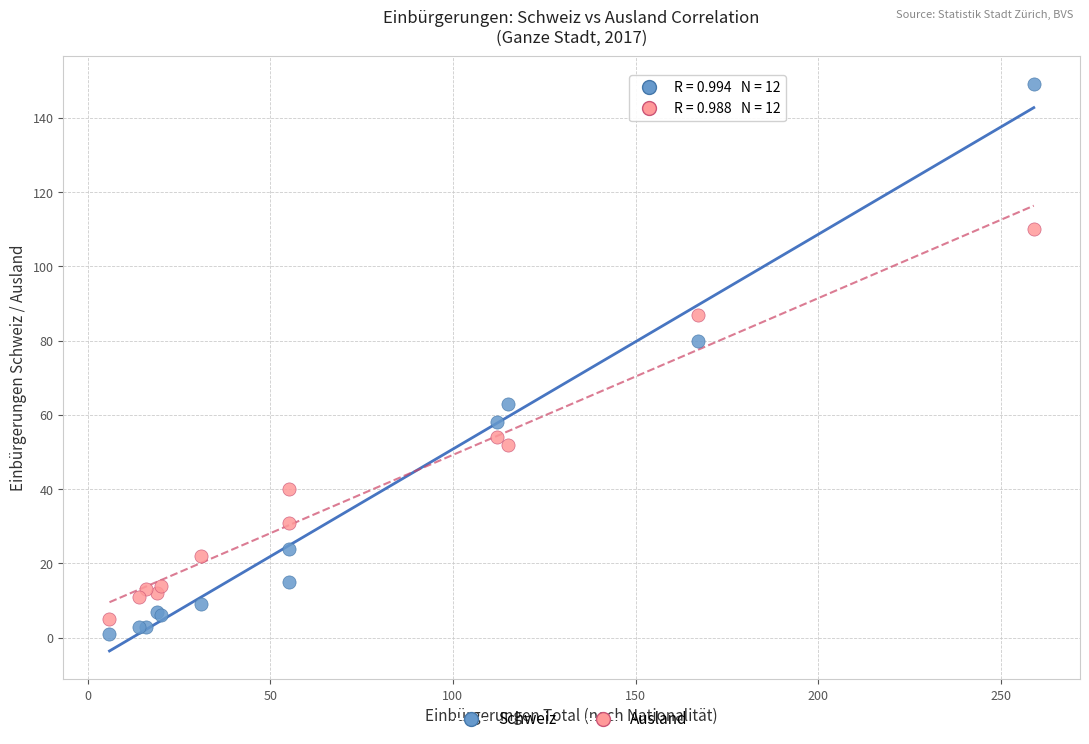

Which series reaches the maximum Y coordinate?

Schweiz